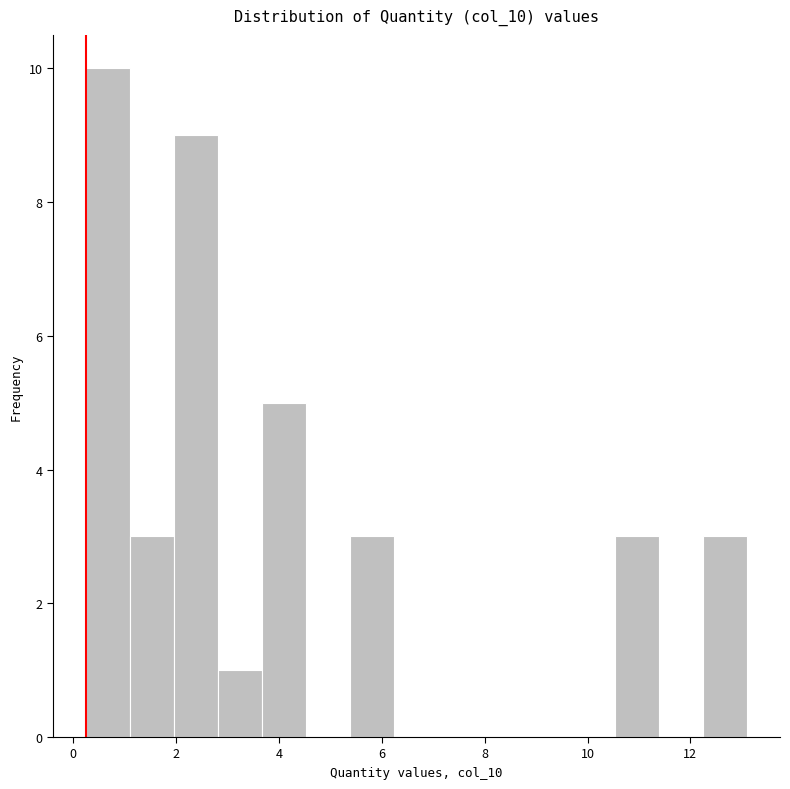

How tall is the bar that spans 3.6 to 4.6 on the x-axis? Neither the bar edges nor the heights are printed on the chart, so give them approximately, as read against the axes.

5